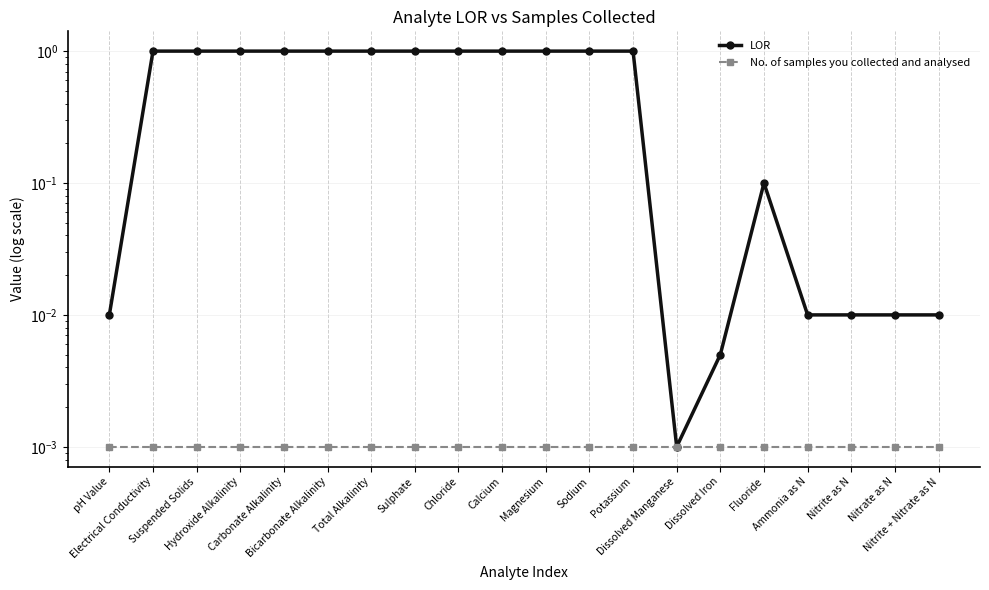

What is the approximate value of LOR at Sulphate?

1.0